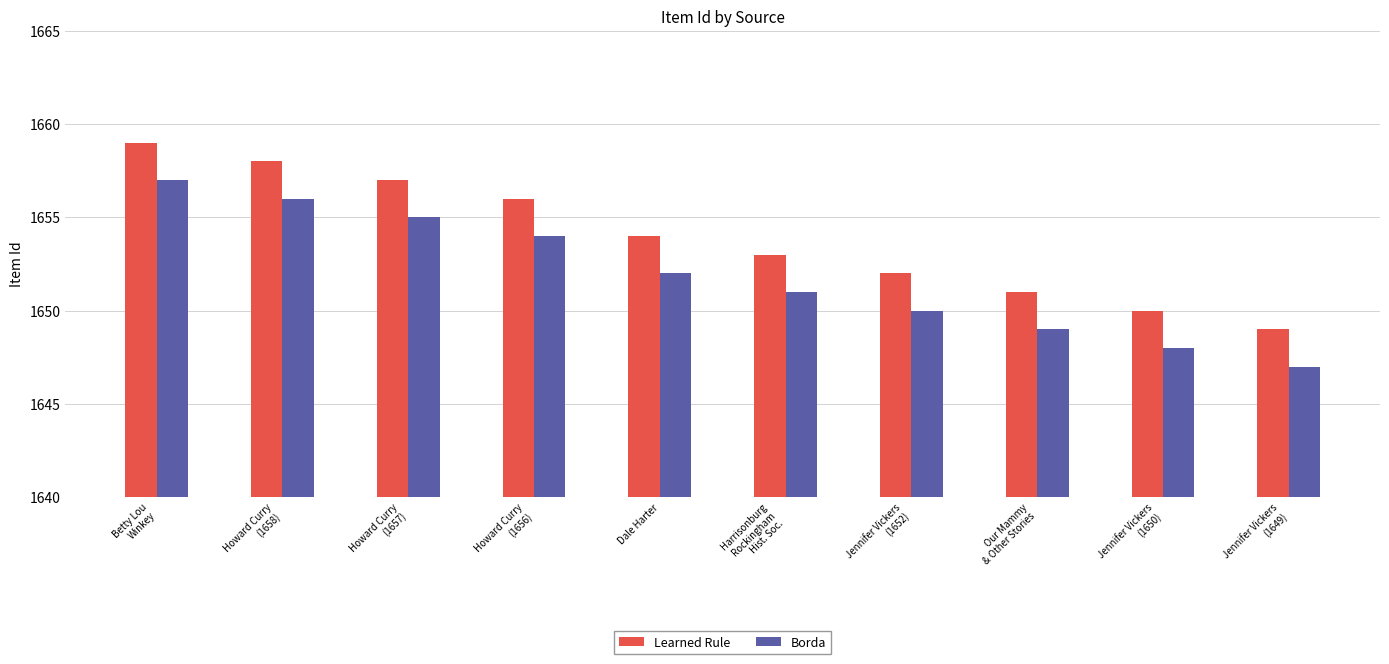

What is the sum of all Borda values?

16519